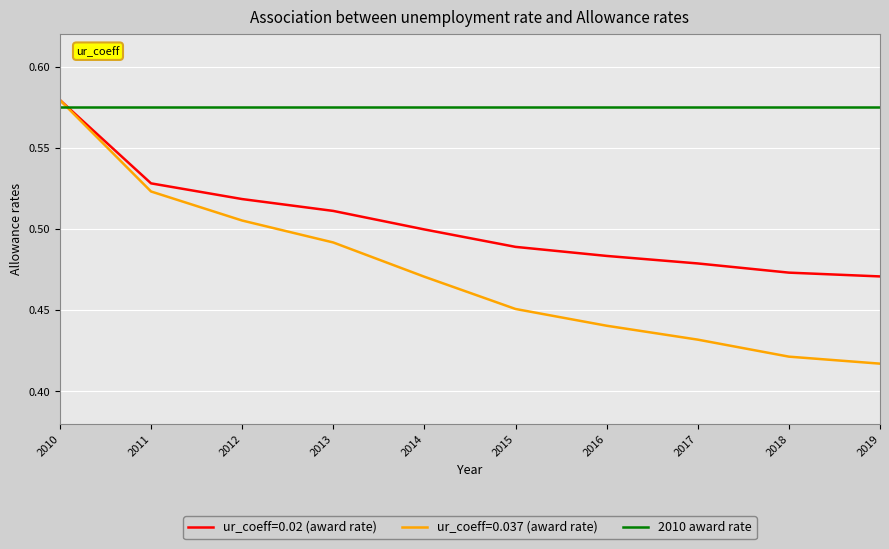

Is this an area chart (filled region under the line)?

No